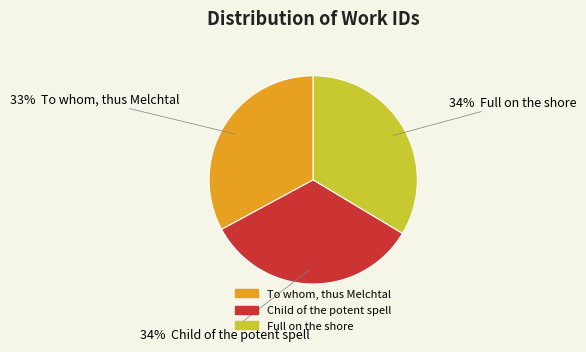

Which slice is the smallest?

To whom, thus Melchtal